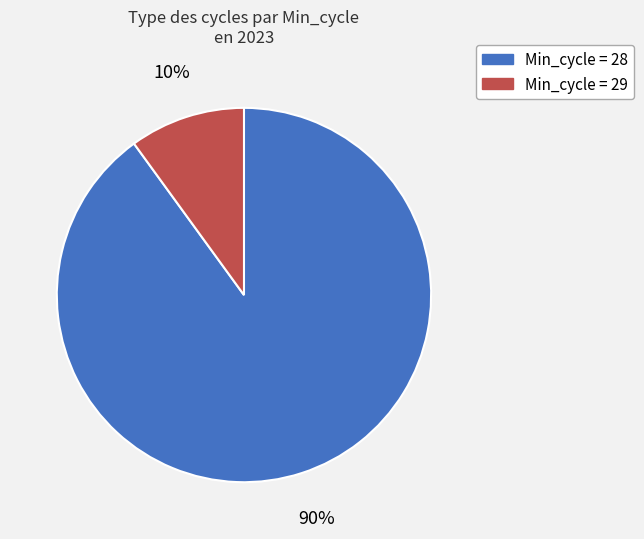

Is there a majority slice in this chart?

Yes